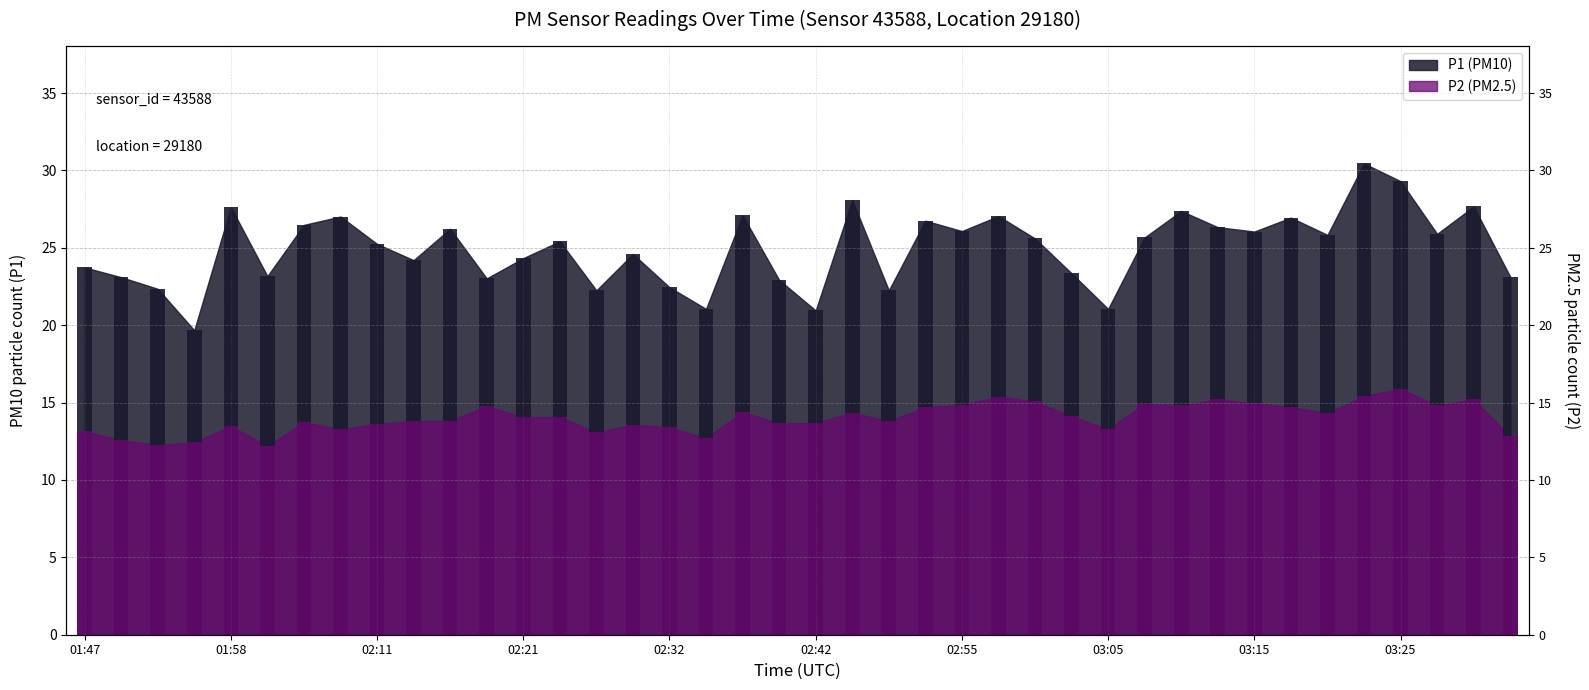

What is the value of the P1 bar at the 7th from the left?

26.5